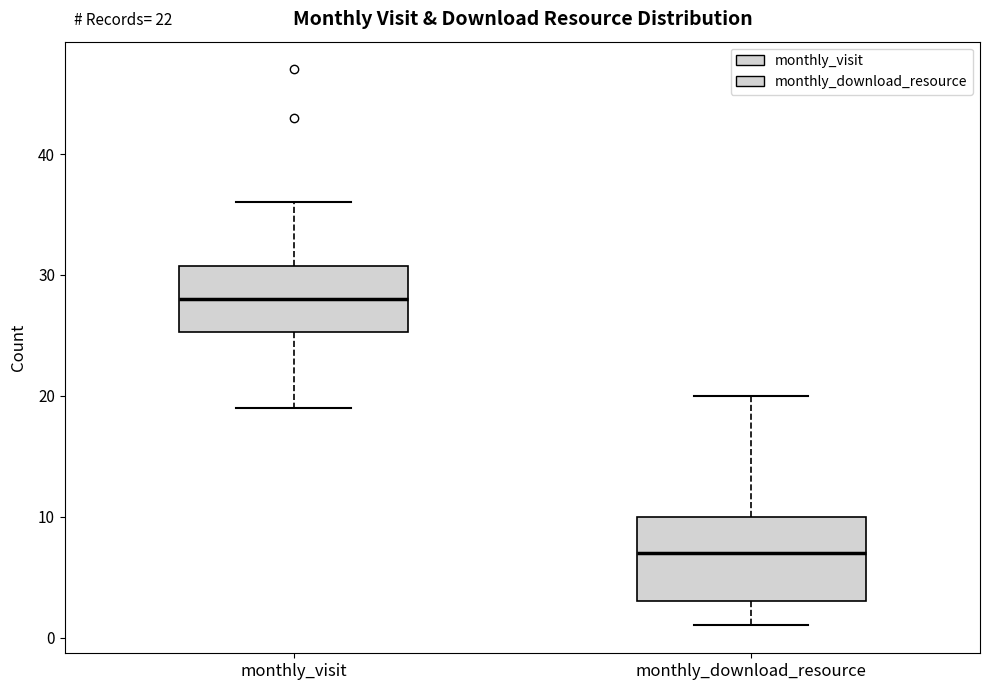

Which box's median line is the highest?

monthly_visit